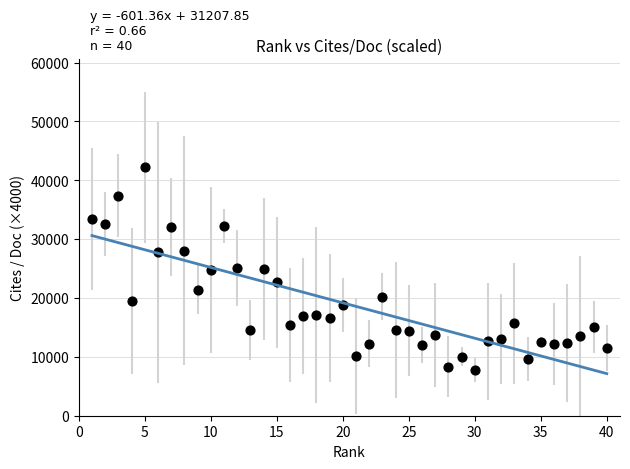

What is the range of Y values (max minus min)?

34440.0